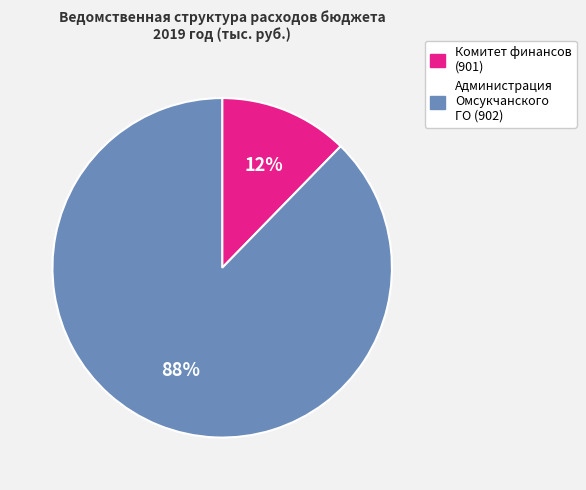

Is there a majority slice in this chart?

Yes